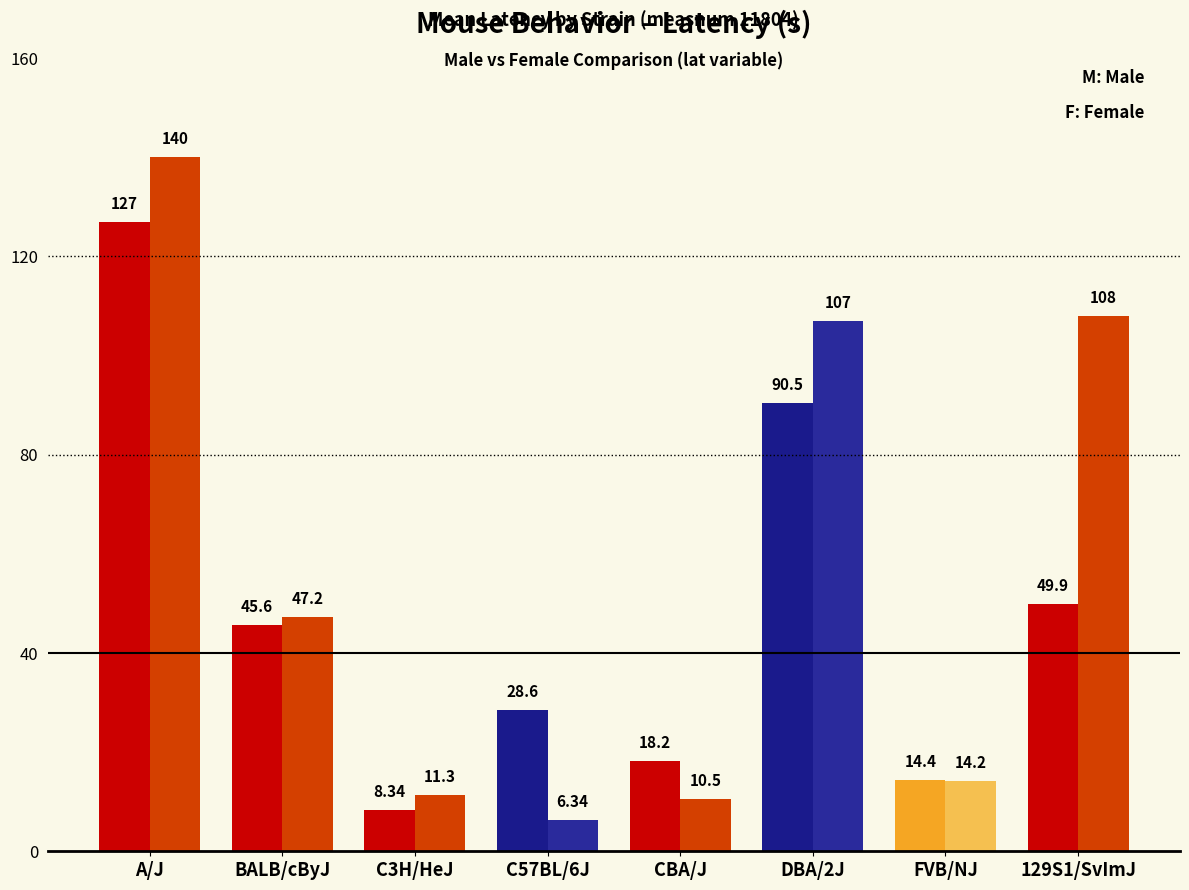

Which series changed the most between DBA/2J and FVB/NJ?

mean_f